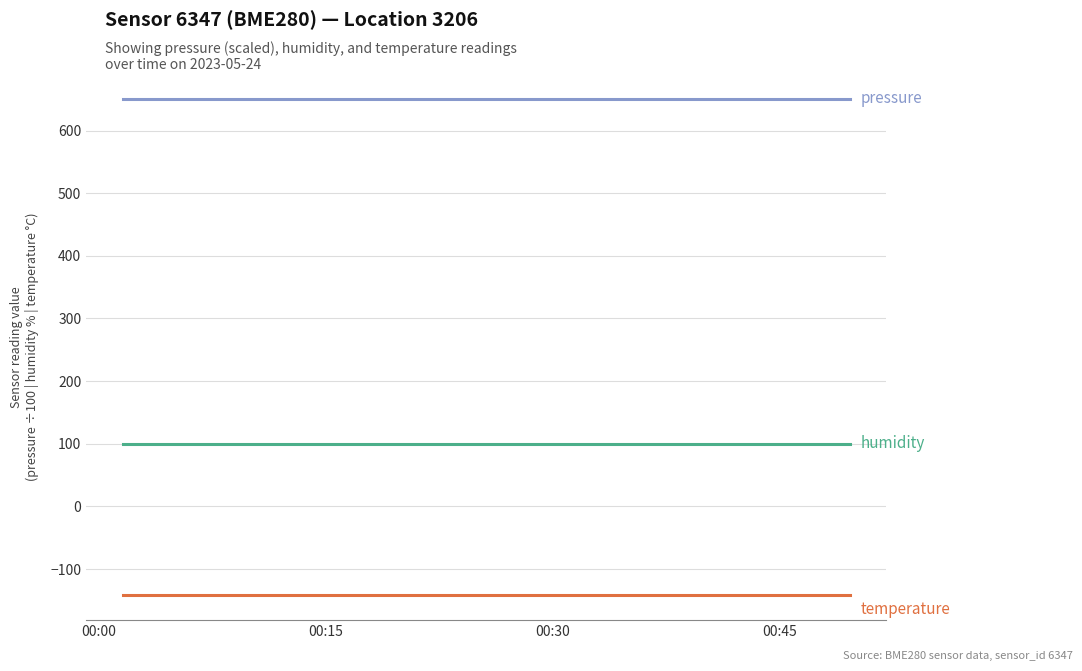

What is the maximum value shown in the chart?

650.6